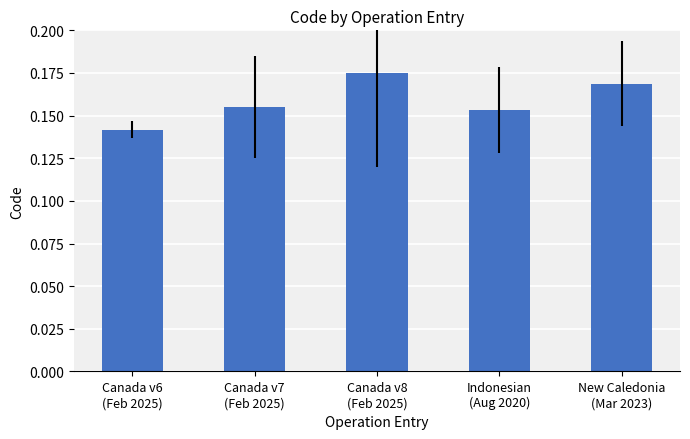

What is the sum of all values?

0.8